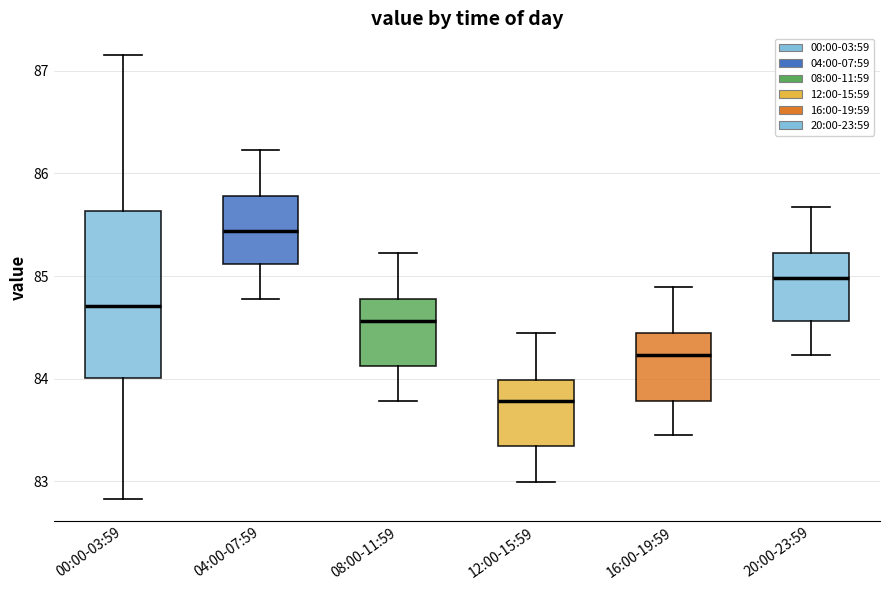

Reading left to right, transcribe this box plot: for each box, give where its median line is, the range the box spans, and where its two whiskers end, as read against the y-axis. The values are not printed on the chart, so give them approximately, as read against the axis.

00:00-03:59: median 84.7, box 84.0 to 85.6, whiskers 82.8 to 87.2
04:00-07:59: median 85.4, box 85.1 to 85.8, whiskers 84.8 to 86.2
08:00-11:59: median 84.6, box 84.1 to 84.8, whiskers 83.8 to 85.2
12:00-15:59: median 83.8, box 83.3 to 84.0, whiskers 83.0 to 84.5
16:00-19:59: median 84.2, box 83.8 to 84.5, whiskers 83.5 to 84.9
20:00-23:59: median 85.0, box 84.6 to 85.2, whiskers 84.2 to 85.7